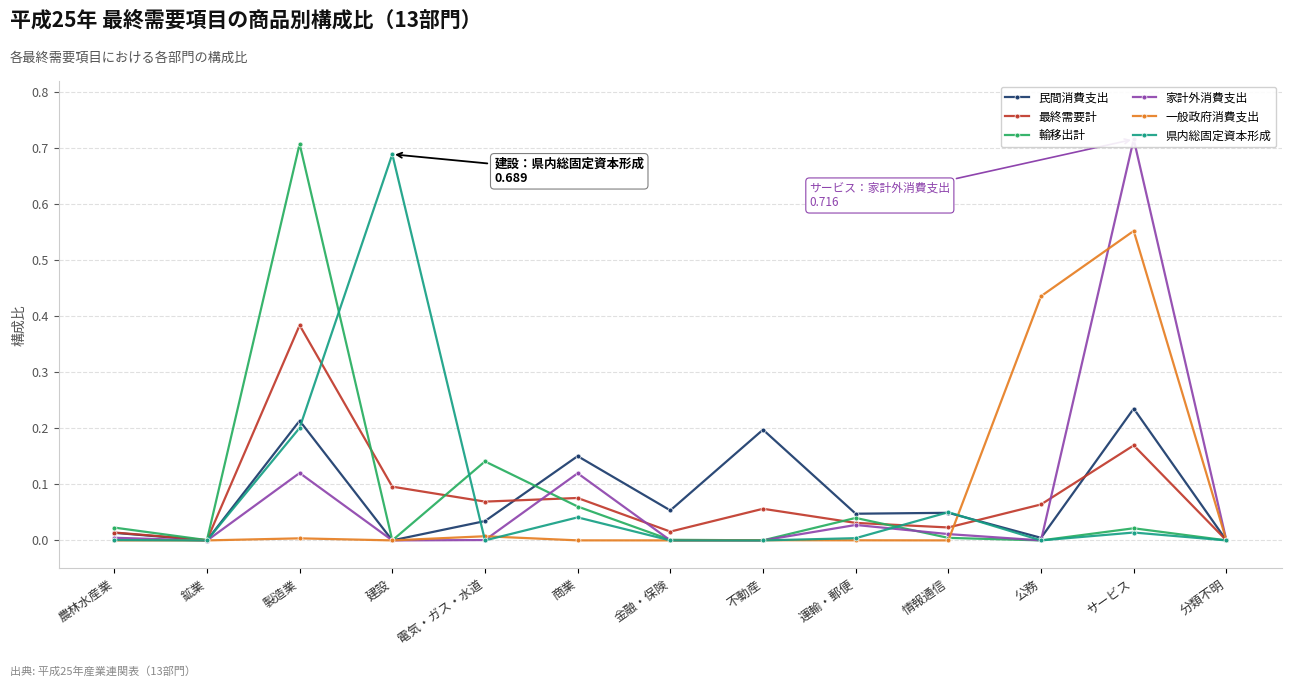

True or false: 輸移出計 and 民間消費支出 cross at least once.

True